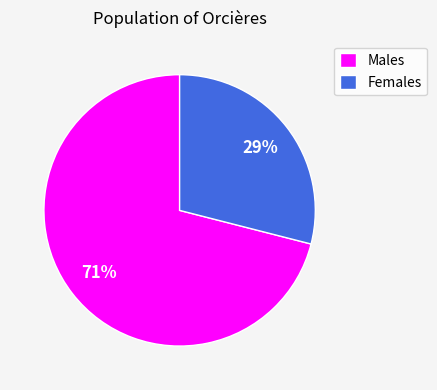

How many segments does this pie chart have?

2